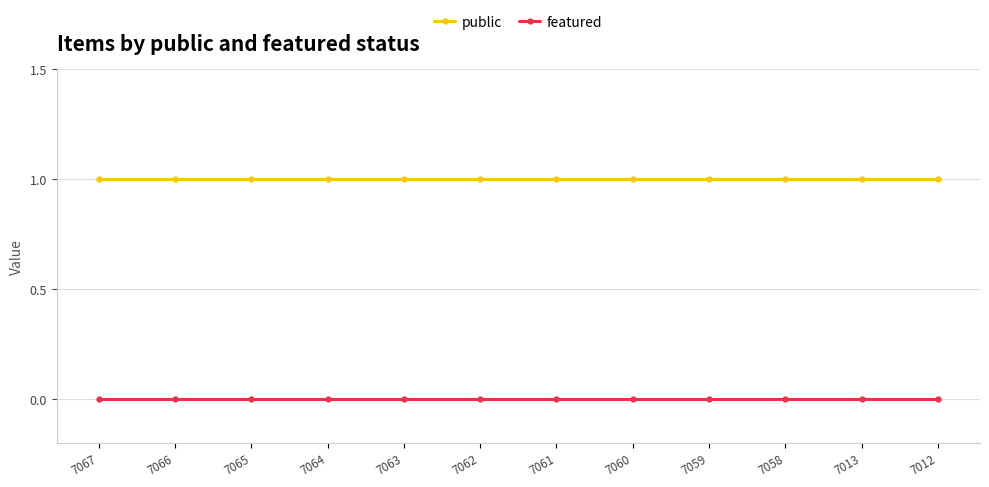

The featured series shows 0 at 7064. True or false?

True